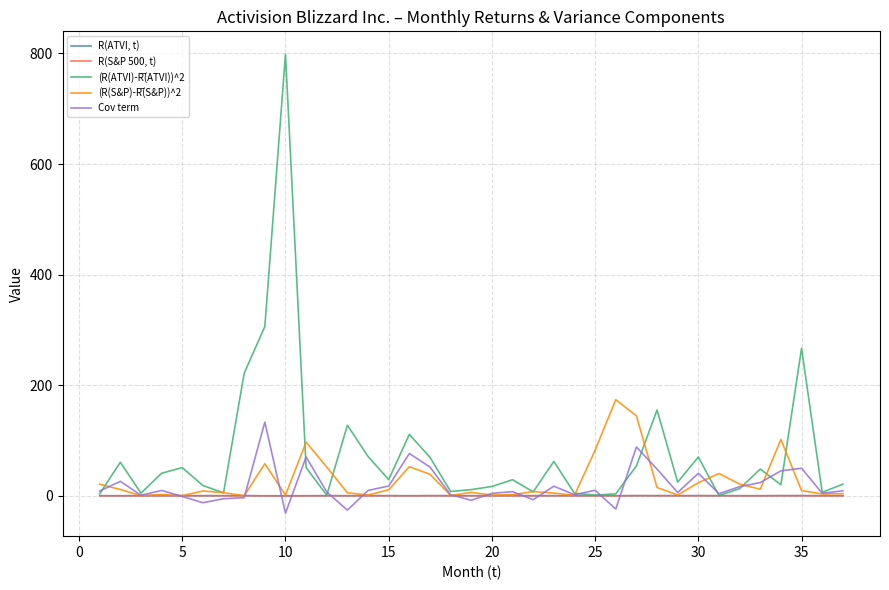

At how many categories does at least one series exceed 187?

4